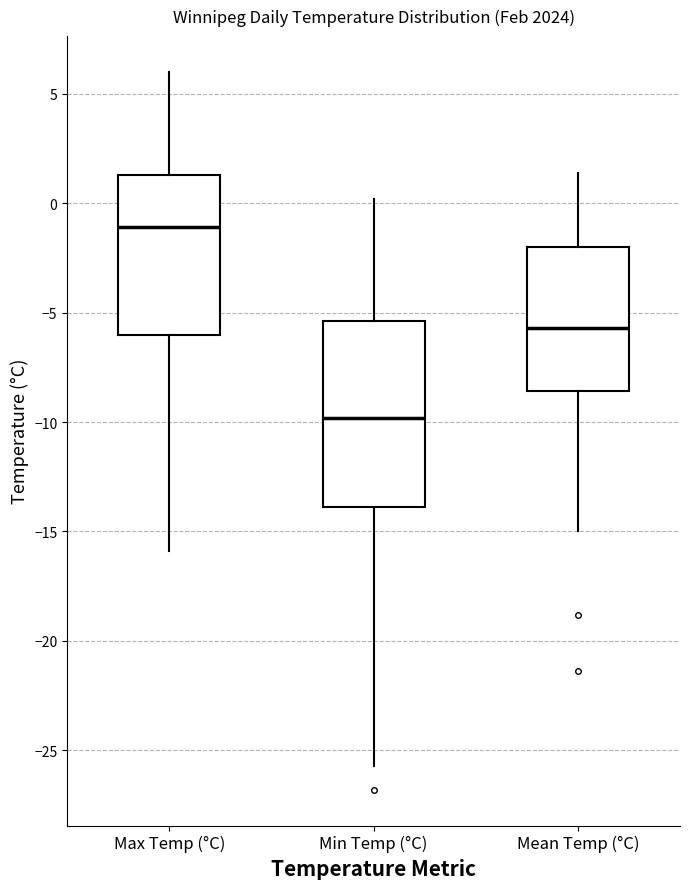

Which box's median line is the highest?

Max Temp (°C)